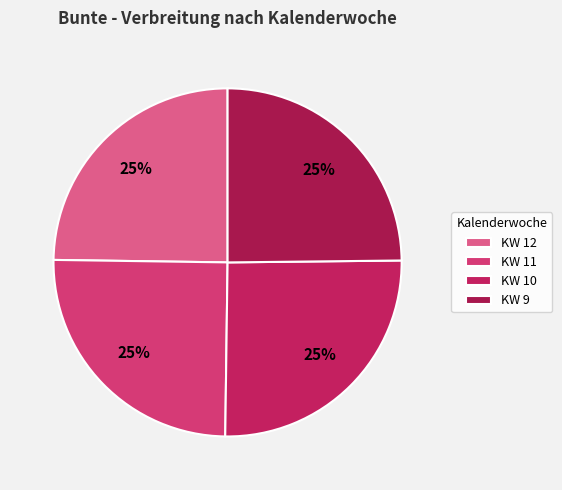

How many segments does this pie chart have?

4